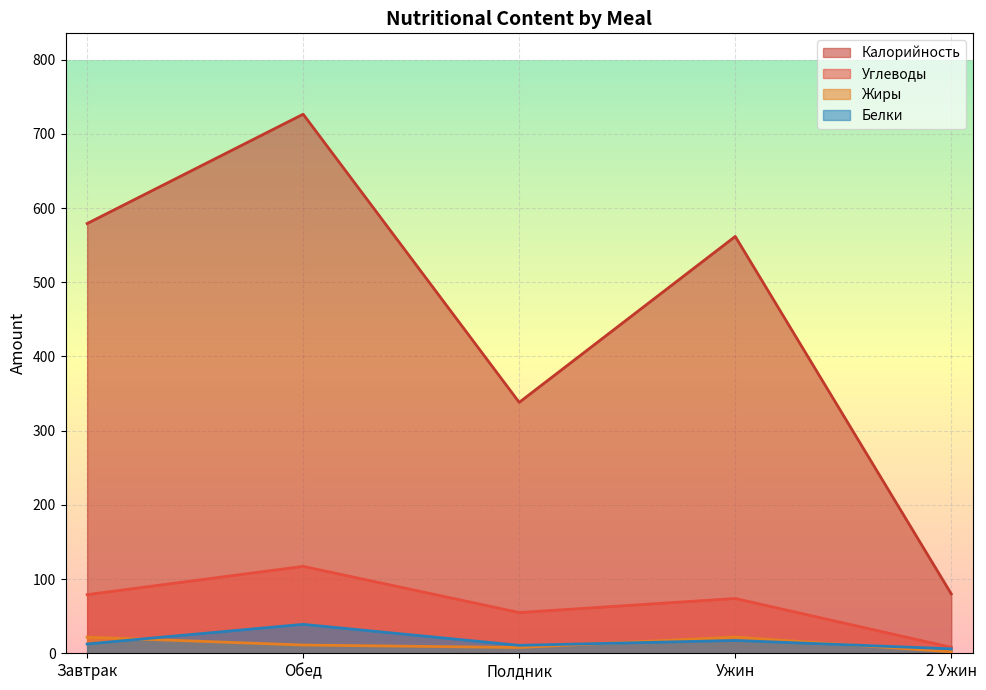

At which label does Калорийность reach its minimum?

2 Ужин